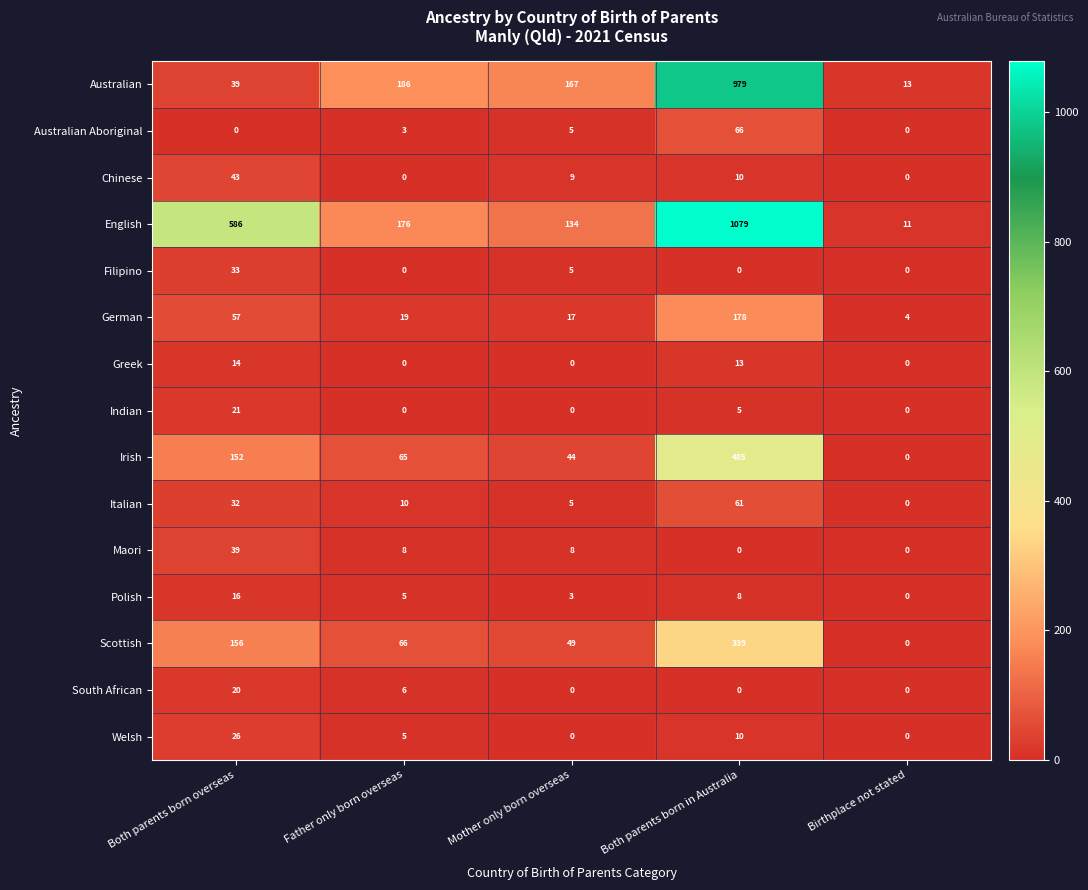

Which category has the highest value in the Australian Aboriginal series?

Both parents born in Australia